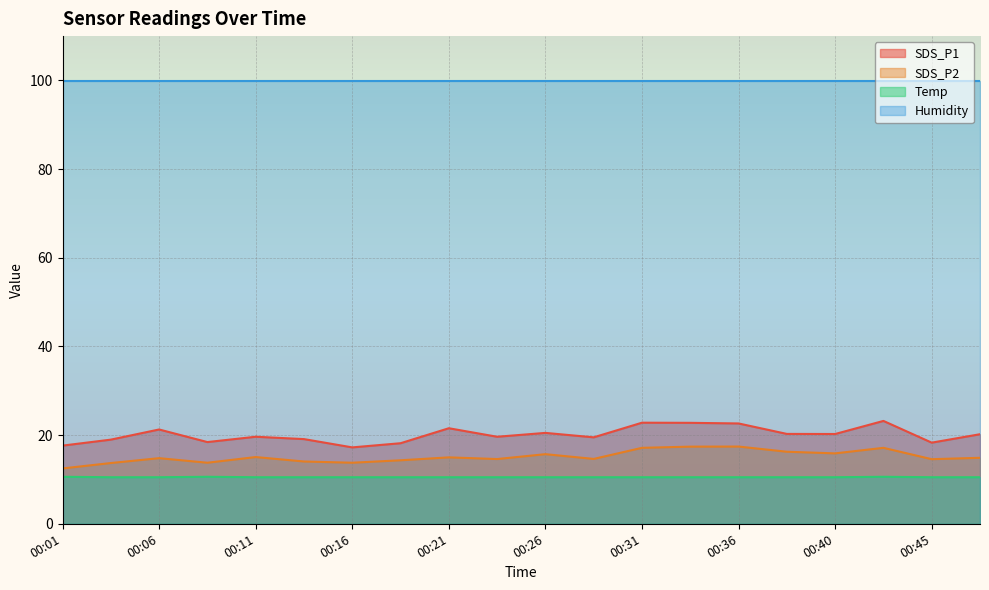

True or false: Temp has a value of 10.5 at 00:13.

True